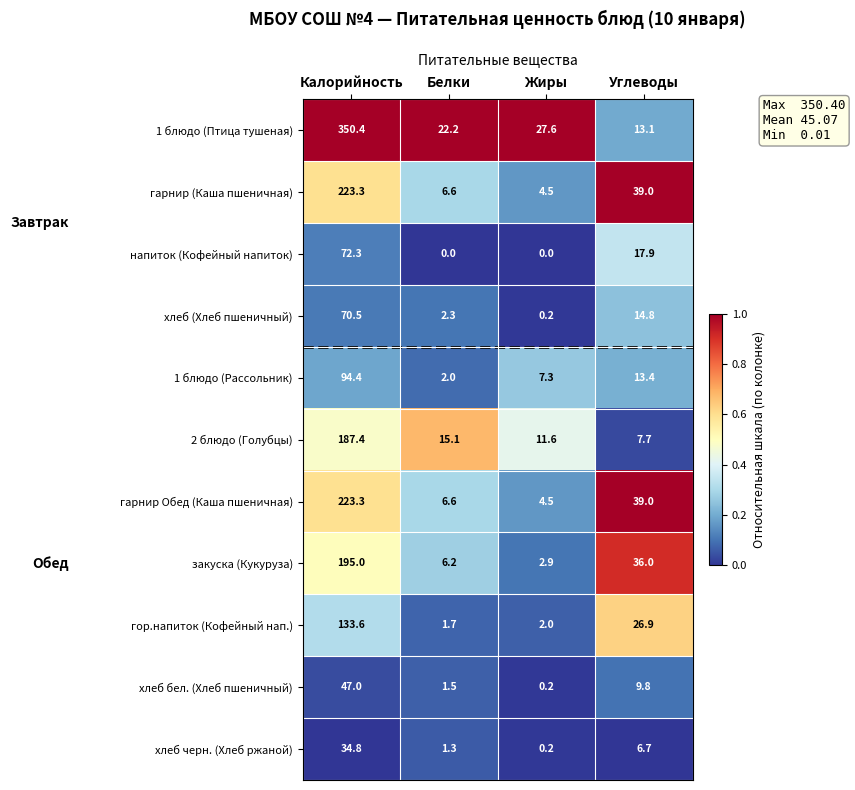

What is the difference between the highest and lowest values at Жиры?

27.6